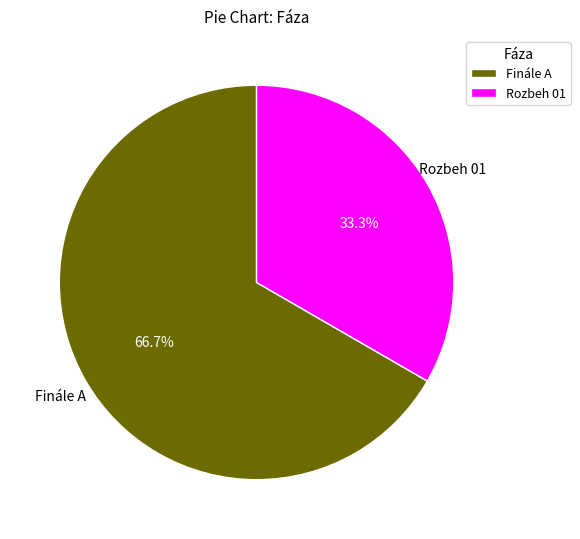

Count the number of slices in the pie.

2